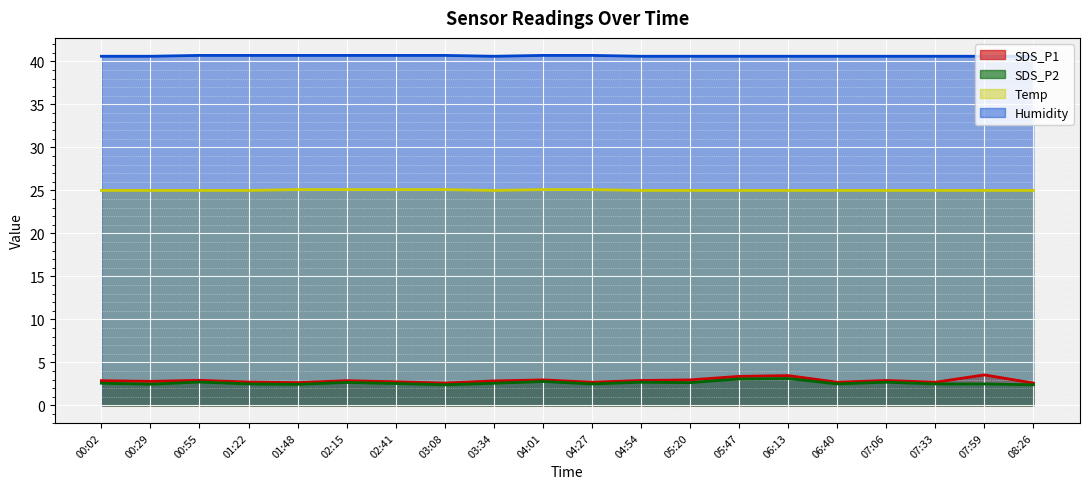

What is the sum of the SDS_P1 values at 05:47 and 07:59?

6.9